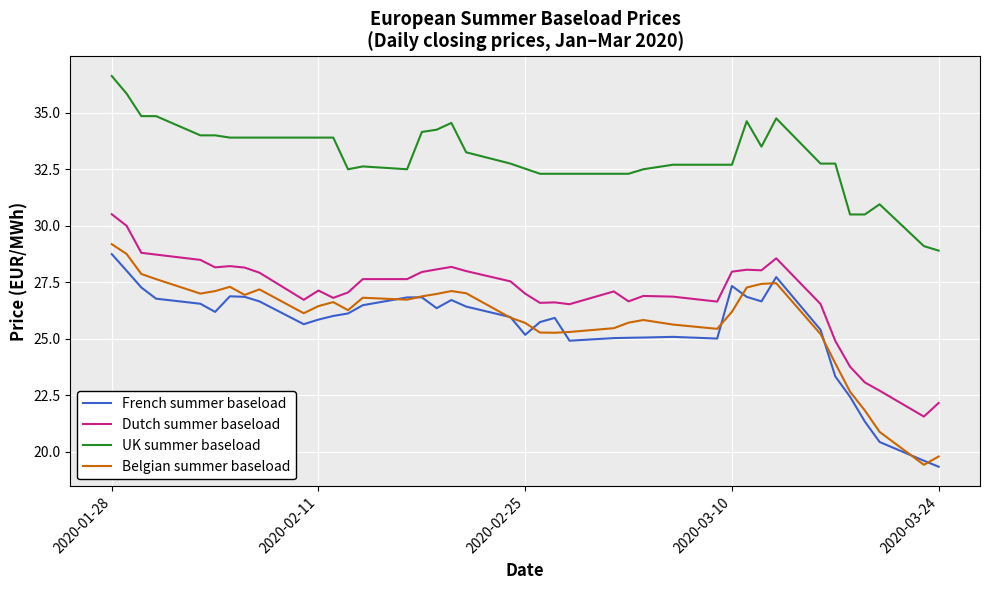

At how many categories does at least one series exceed 32?

35